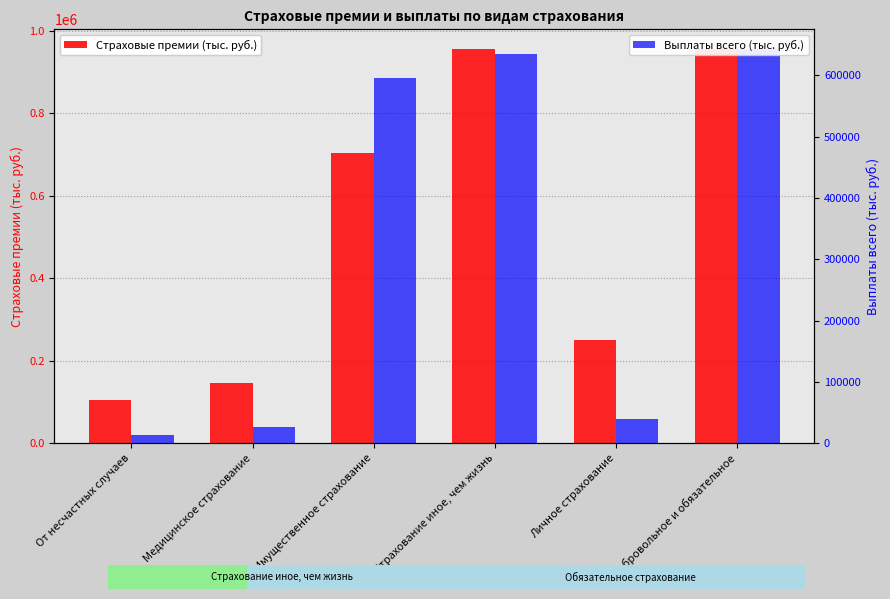

What are all the series names shown in the legend?

Страховые премии (тыс. руб.), Выплаты всего (тыс. руб.)